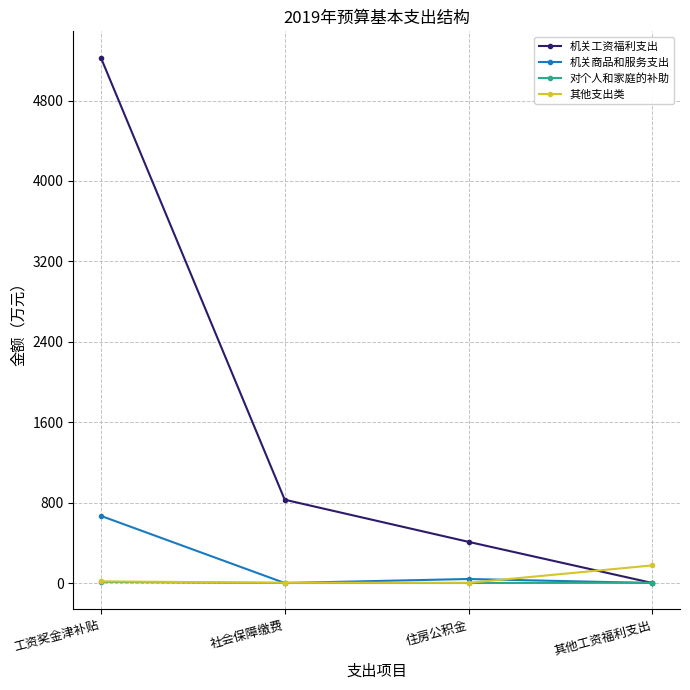

The value of 机关商品和服务支出 at 其他工资福利支出 is -433.7. True or false?

False